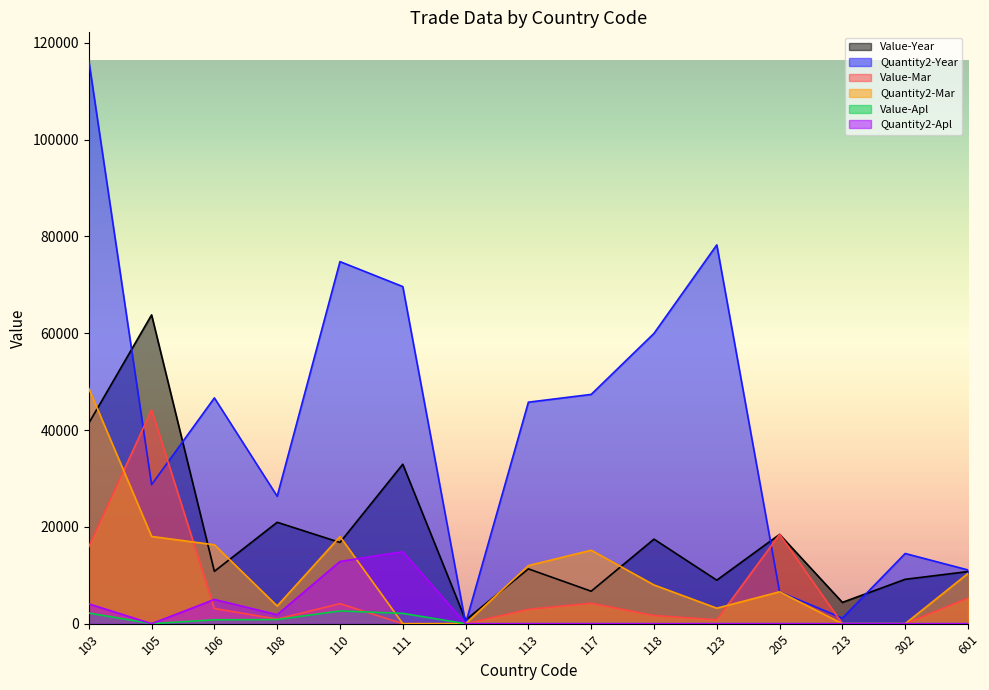

Which series has the widest spread of values?

Quantity2-Year